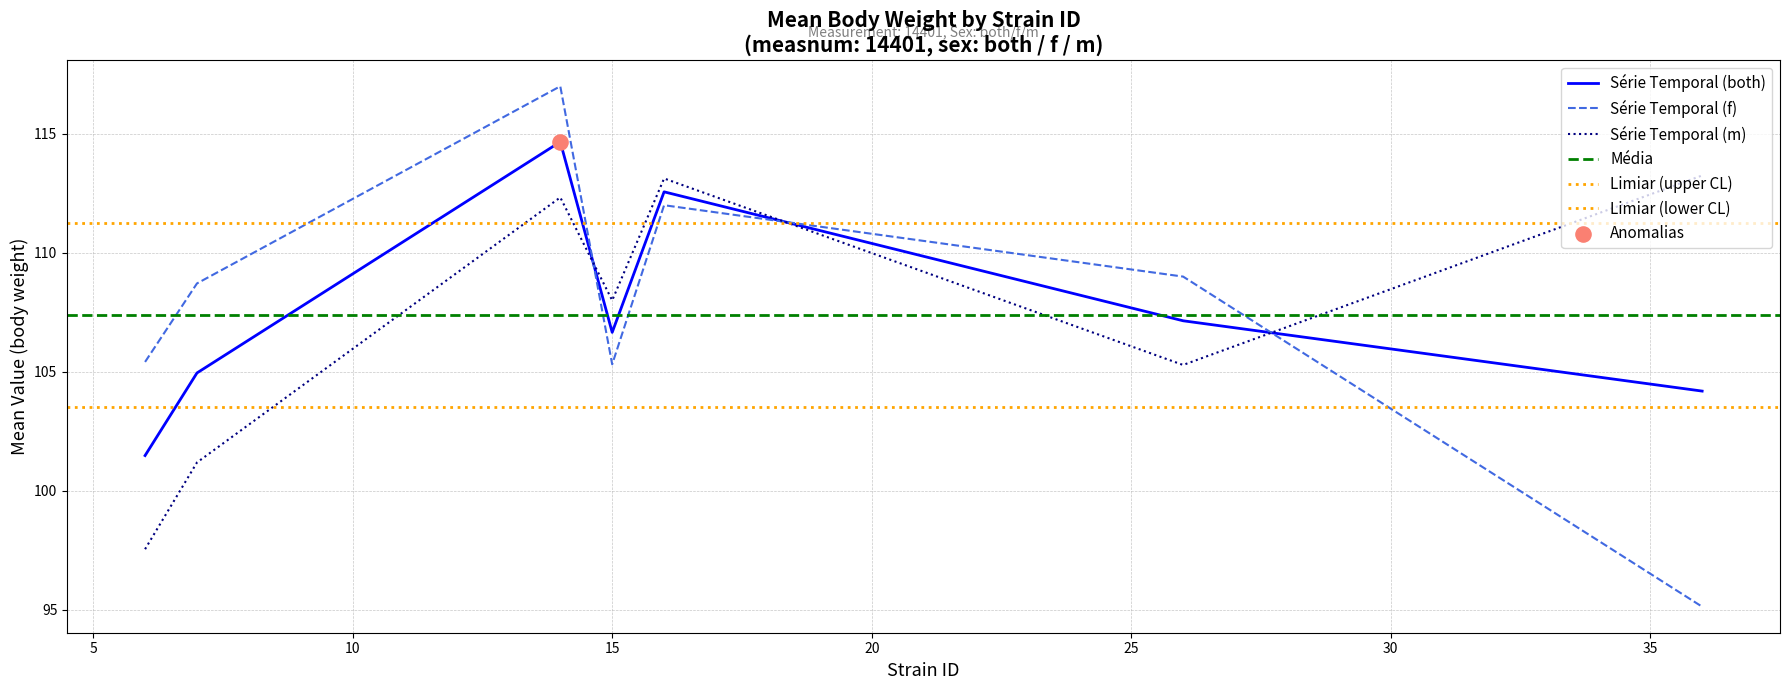

Which series has the widest spread of Y values?

mean_f